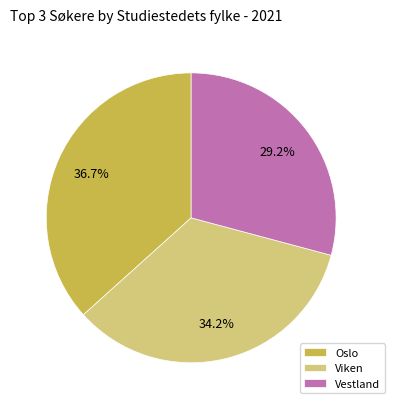

Rank the categories by value from highest to lowest.

Oslo, Viken, Vestland